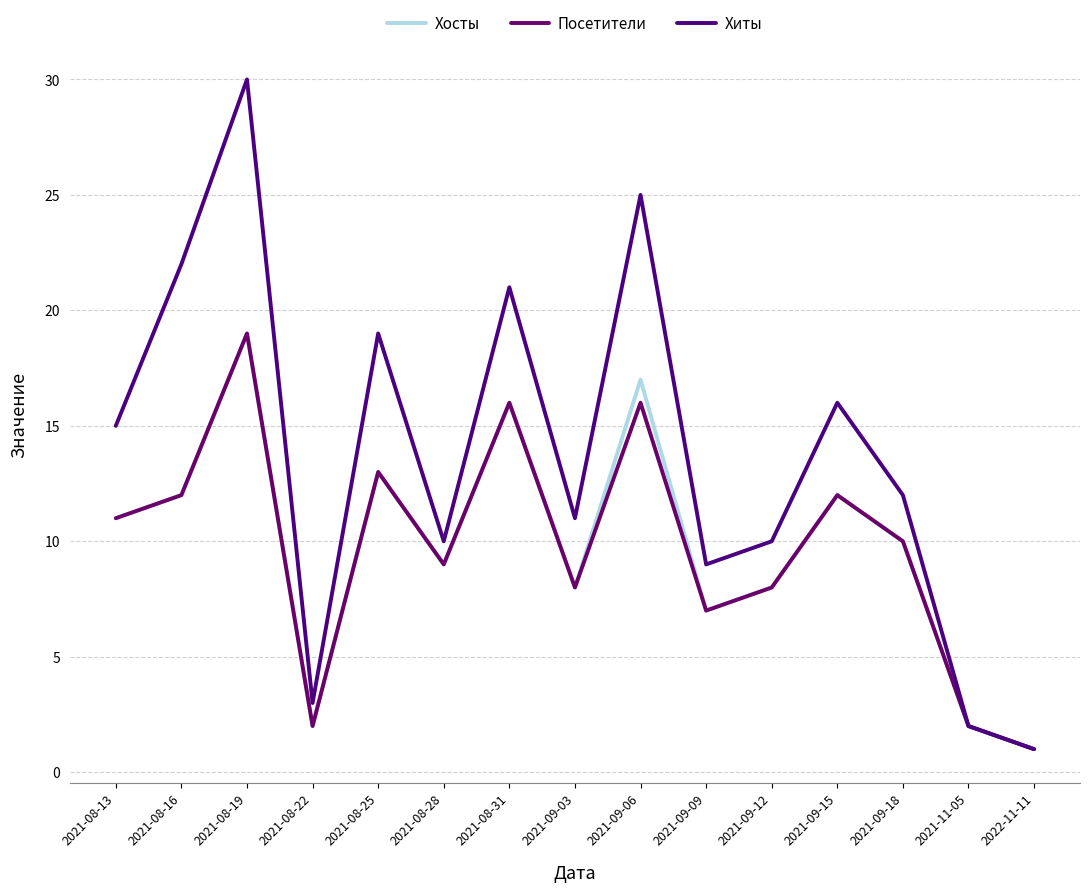

True or false: Посетители and Хиты cross at least once.

False